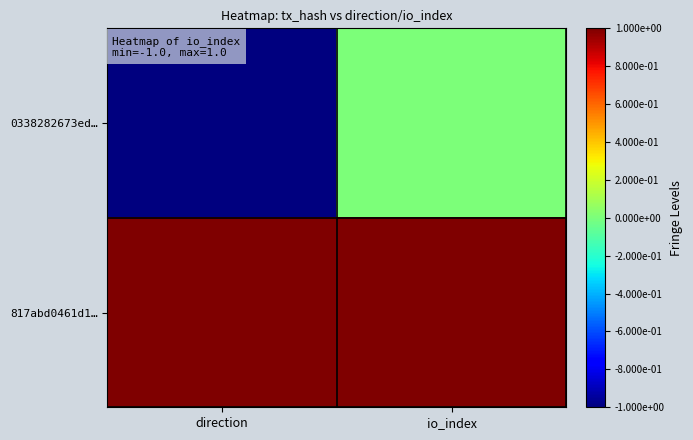

Rank the series at direction from lowest to highest value.

0338282673ed…, 817abd0461d1…